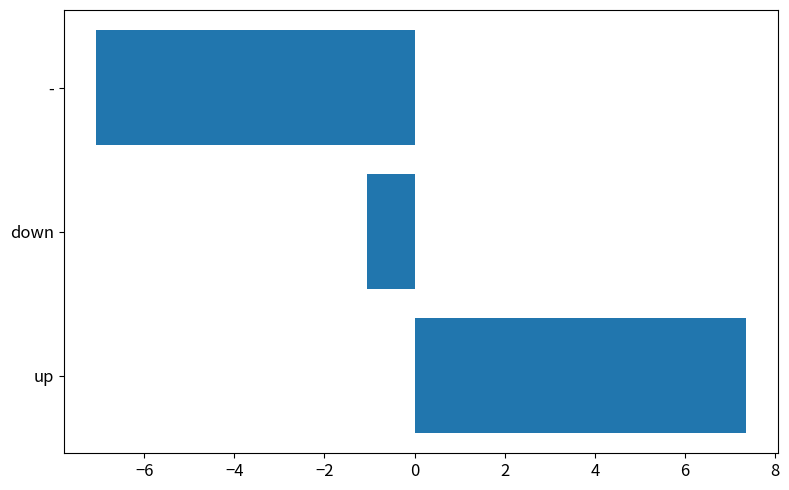

At which label is the value closest to 0?

down